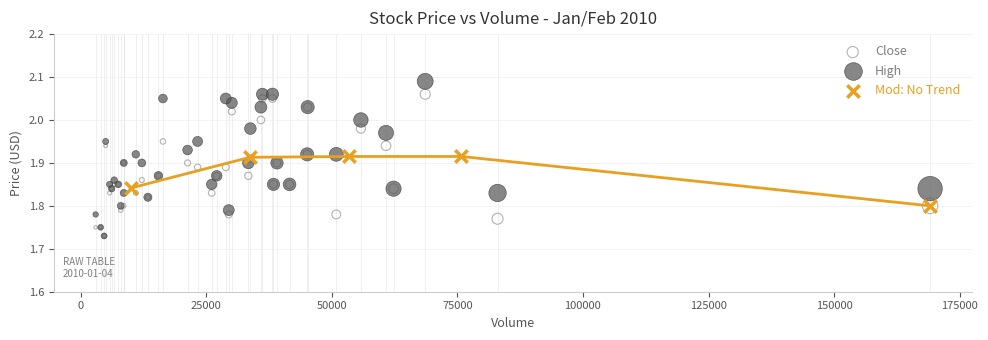

Which series has the widest spread of Y values?

High